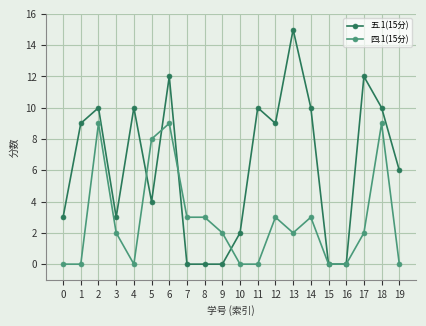

How many lines are shown in the chart?

2